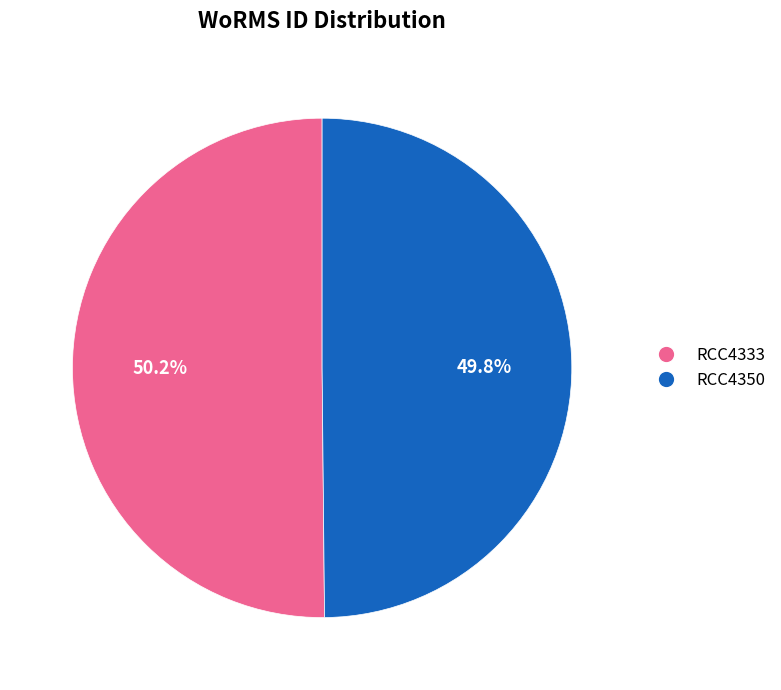

What is the ratio of the value at RCC4333 to the value at RCC4350?

1.0